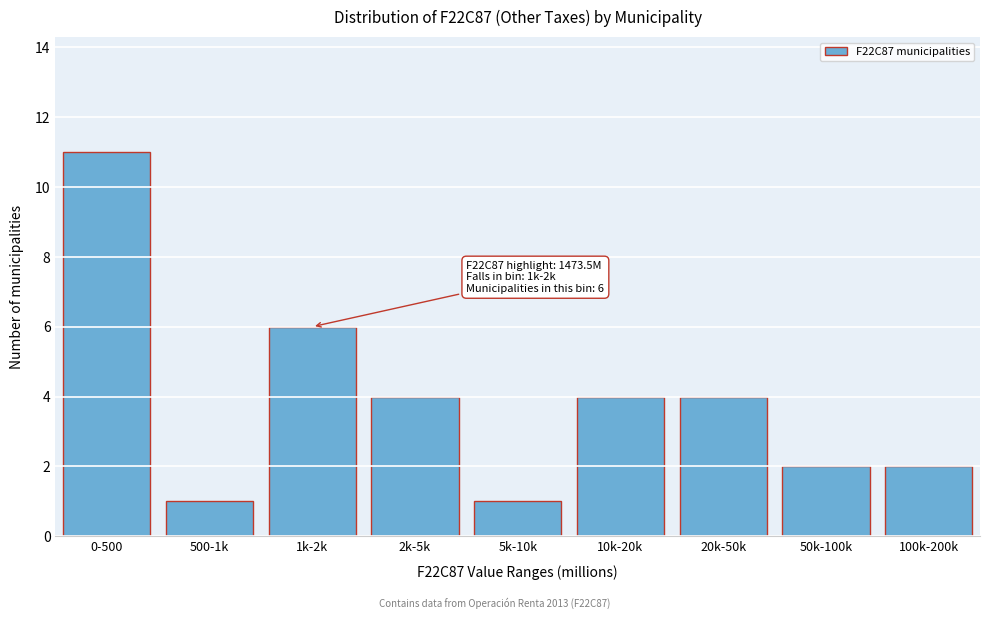

Reading right to left, what are all the values shown in this chart?

100k-200k=2	50k-100k=2	20k-50k=4	10k-20k=4	5k-10k=1	2k-5k=4	1k-2k=6	500-1k=1	0-500=11